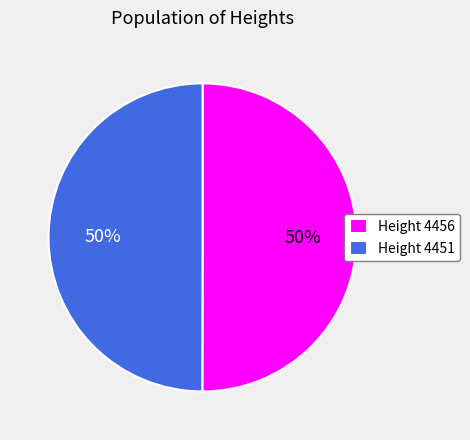

What is the ratio of the value at Height 4456 to the value at Height 4451?

1.0